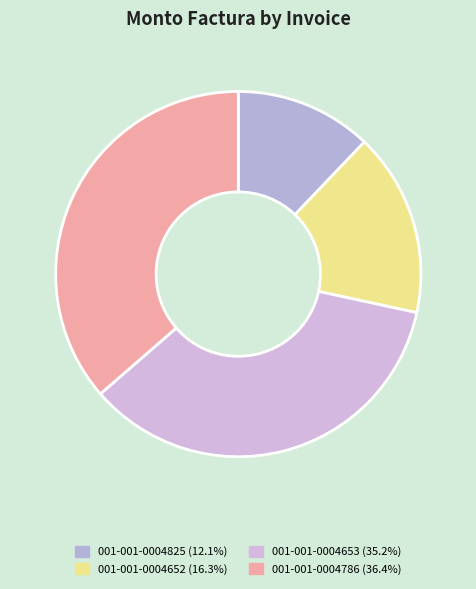

Which category has the biggest portion of the pie?

001-001-0004786